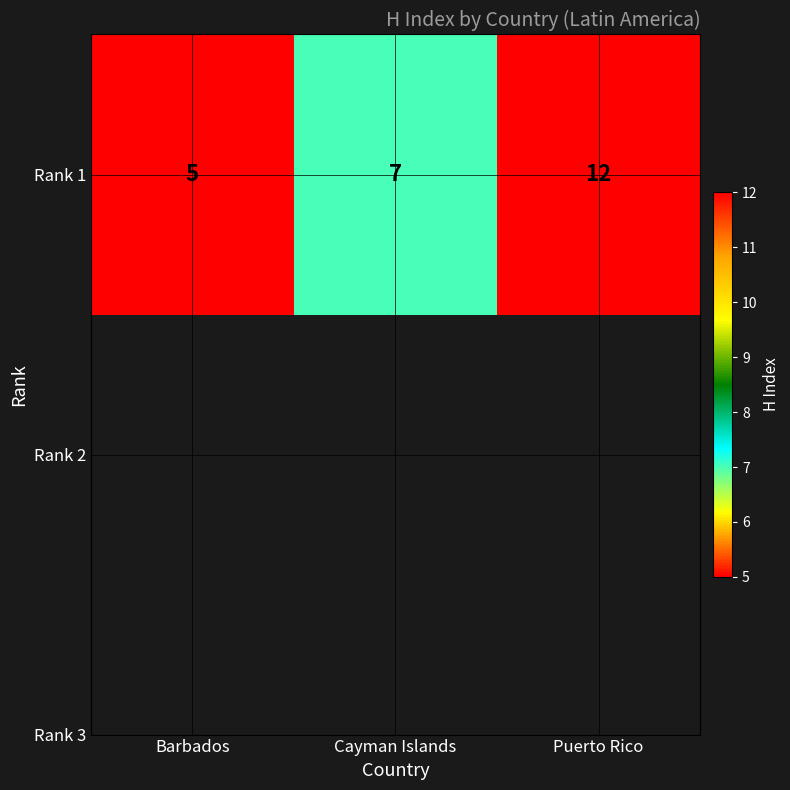

Reading left to right, transcribe all the data shown in this chart.

Barbados=5	Cayman Islands=7	Puerto Rico=12